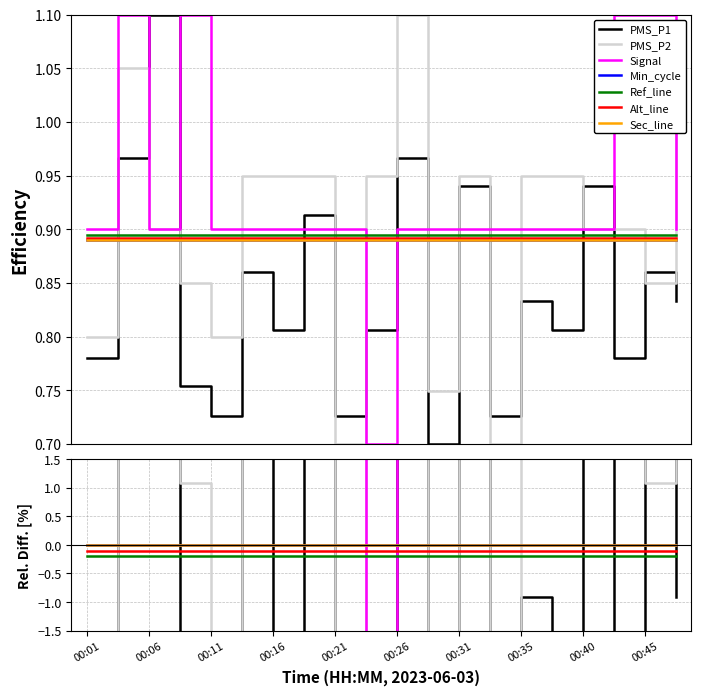

What is the value of the PMS_P1 point at the 18th from the left?

0.8